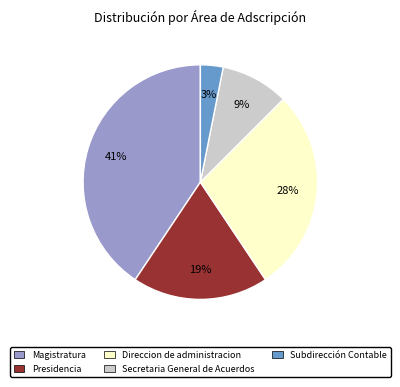

Rank the categories by value from highest to lowest.

Magistratura, Direccion de administracion, Presidencia, Secretaria General de Acuerdos, Subdirección Contable